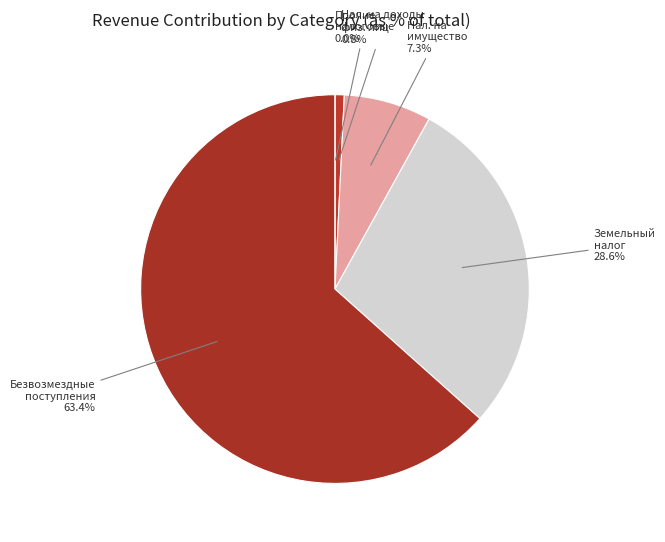

What is the change in value from Налог на доходы физических лиц to Налоги на имущество?

+673155.0